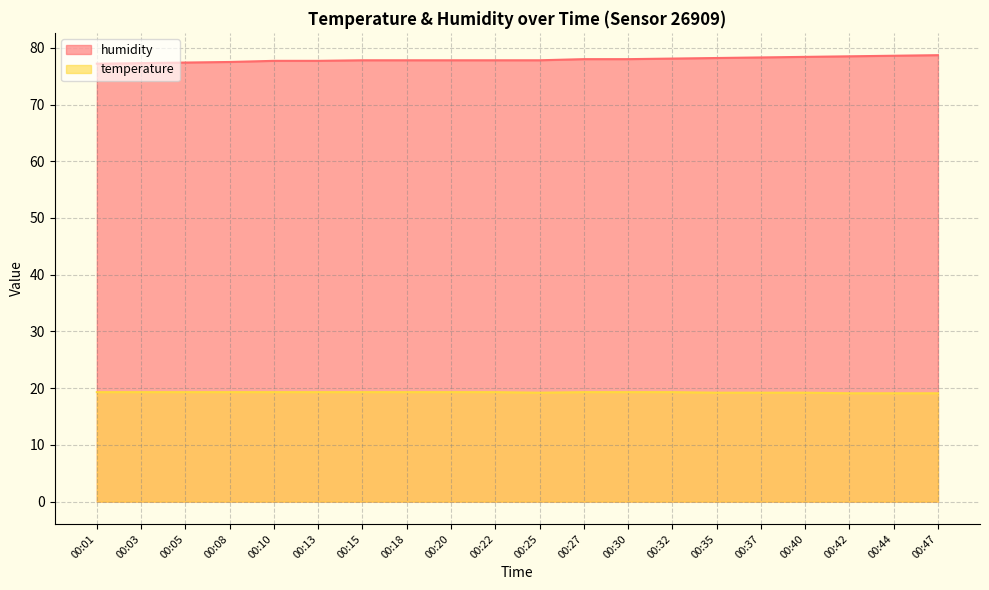

Reading left to right, what are all the values shown in this chart?

humidity: 00:01=77.2	00:03=77.3	00:05=77.4	00:08=77.5	00:10=77.7	00:13=77.7	00:15=77.8	00:18=77.8	00:20=77.8	00:22=77.8	00:25=77.8	00:27=78.0	00:30=78.0	00:32=78.1	00:35=78.2	00:37=78.3	00:40=78.4	00:42=78.5	00:44=78.6	00:47=78.7
temperature: 00:01=19.3	00:03=19.3	00:05=19.3	00:08=19.3	00:10=19.3	00:13=19.3	00:15=19.3	00:18=19.3	00:20=19.3	00:22=19.3	00:25=19.2	00:27=19.3	00:30=19.3	00:32=19.3	00:35=19.2	00:37=19.2	00:40=19.2	00:42=19.1	00:44=19.1	00:47=19.1